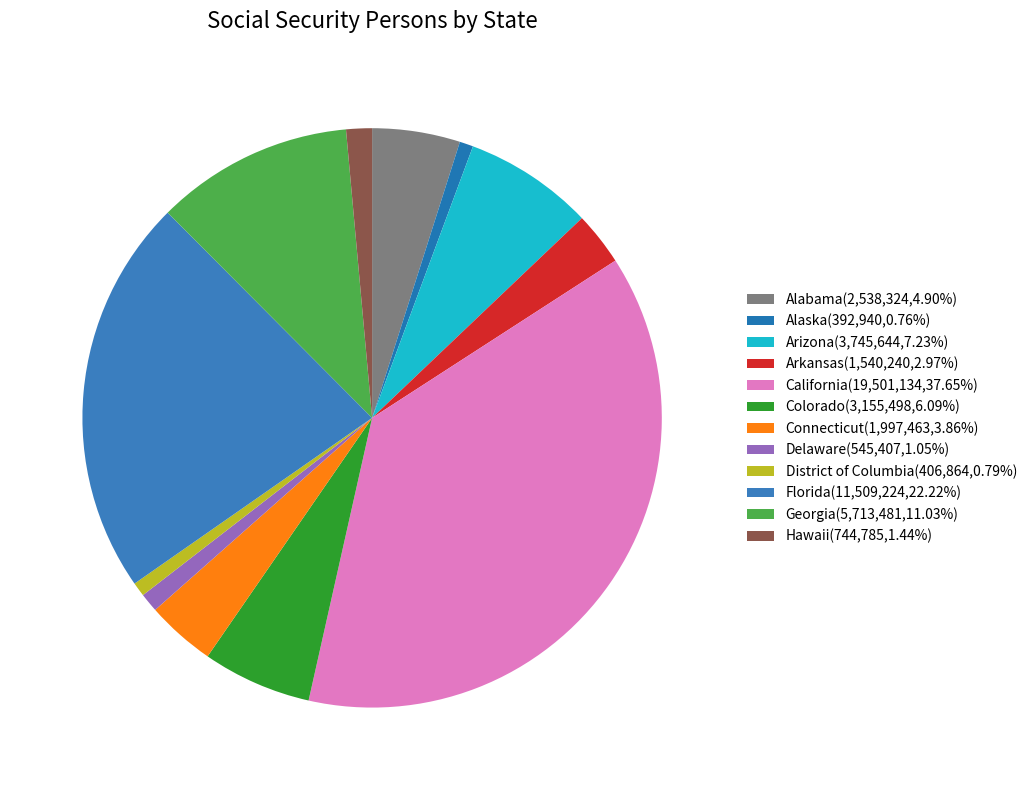

True or false: Arizona accounts for 17% of the total.

False